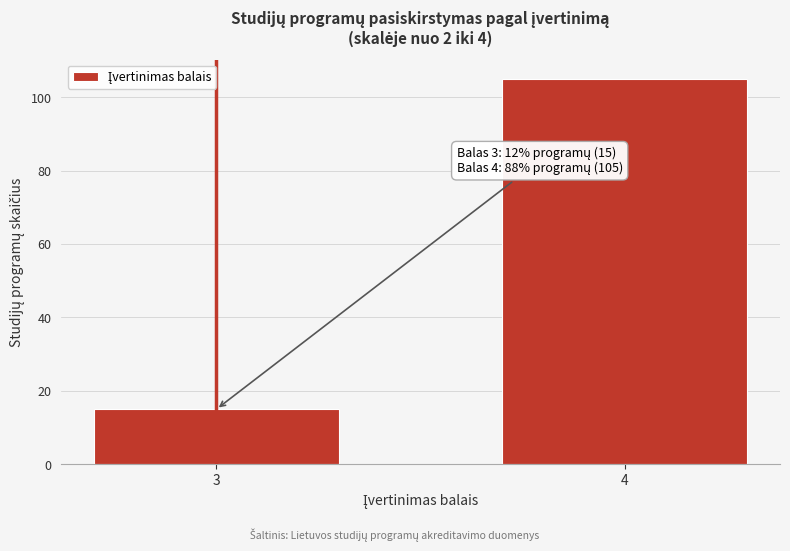

Reading left to right, list all the values displayed in this chart.

15	105